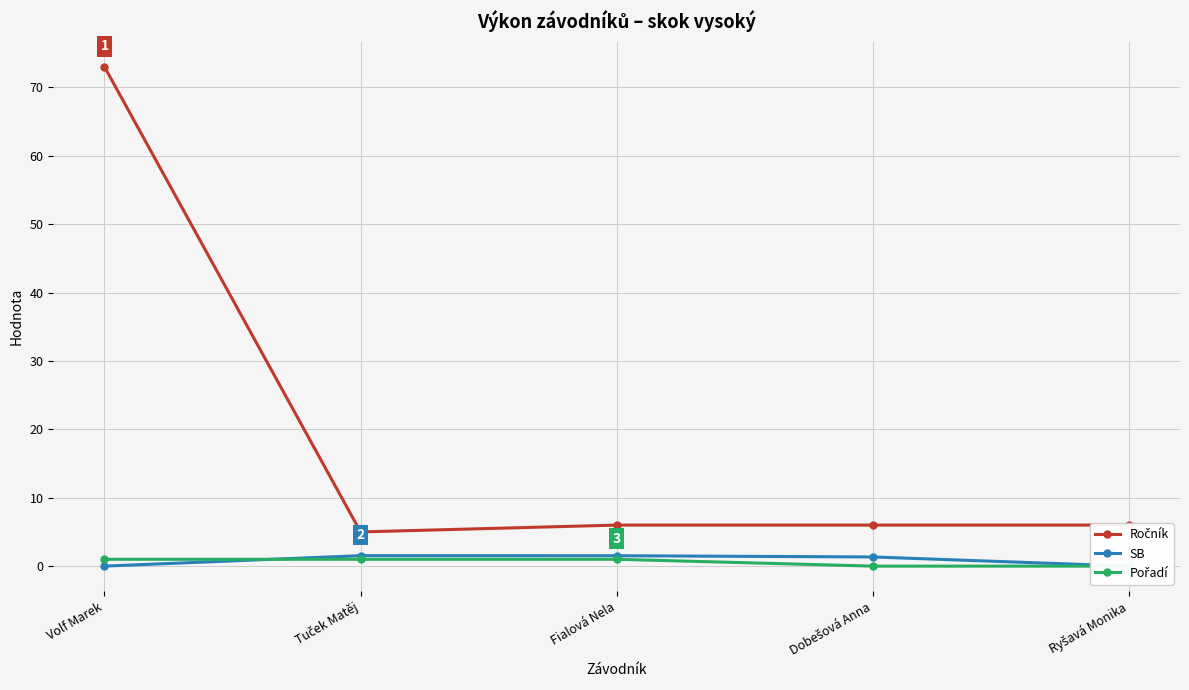

At which category is the sum across all series the highest?

Volf Marek